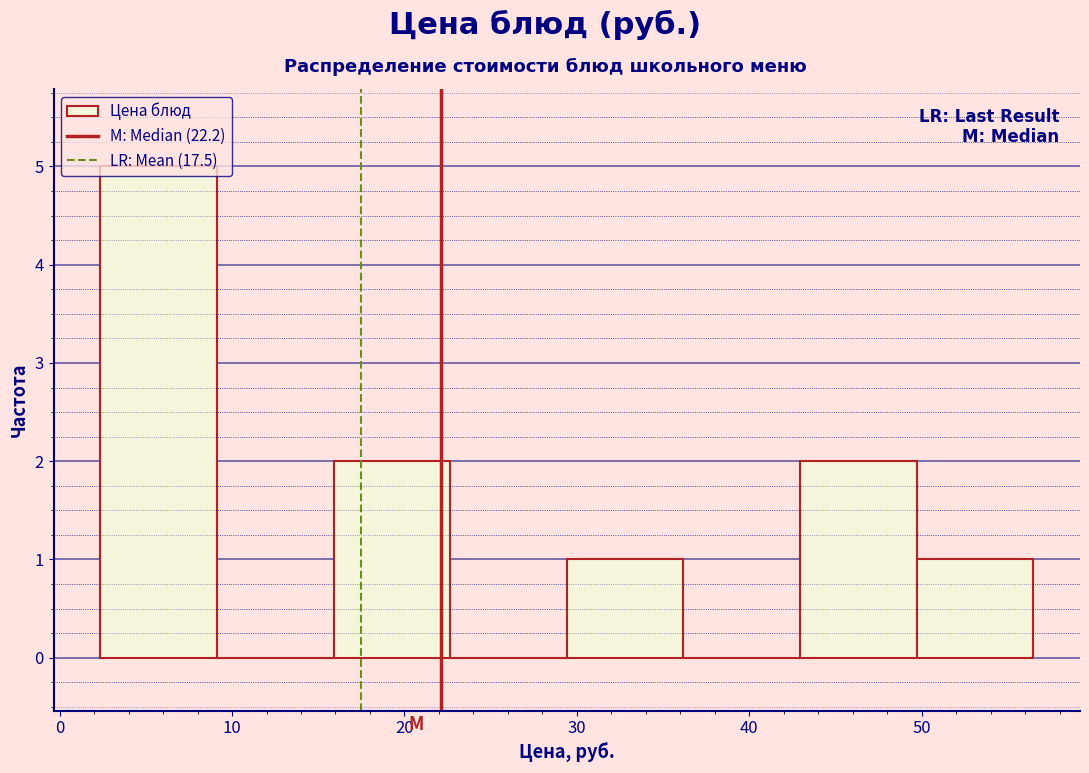

Reading left to right, list every bar in this chart as the range it spans on the x-axis followed by its height. Neither the bar edges nor the heights are printed on the chart, so give them approximately, as read against the axes.

2 to 9: 5
9 to 16: 0
16 to 23: 2
23 to 29: 0
29 to 36: 1
36 to 43: 0
43 to 50: 2
50 to 56: 1